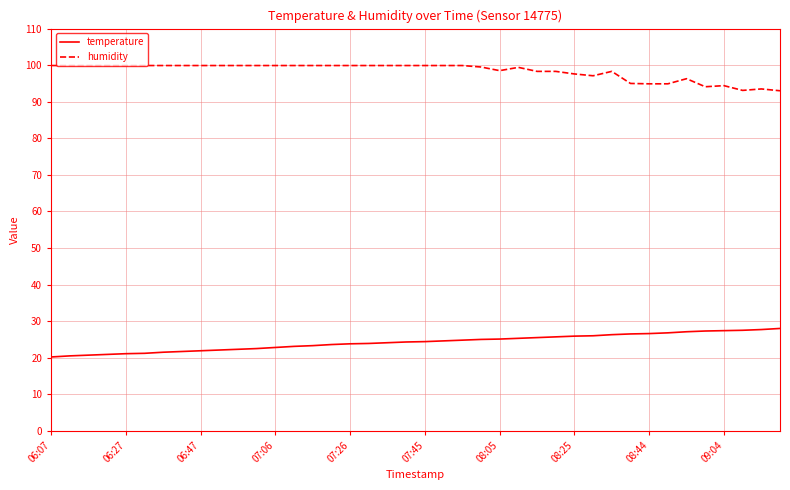

Which series has the largest total across all categories?

humidity